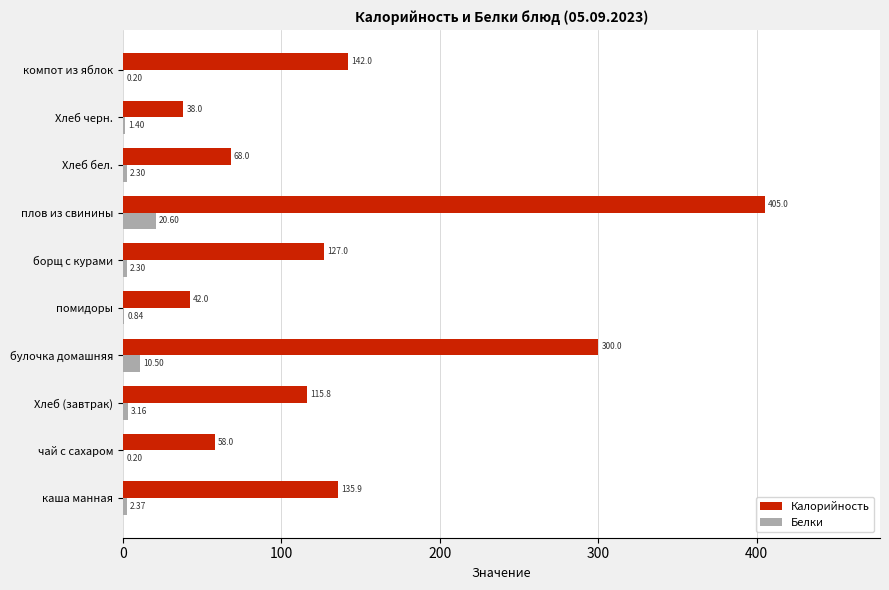

Which label corresponds to the largest value in the chart?

плов из свинины